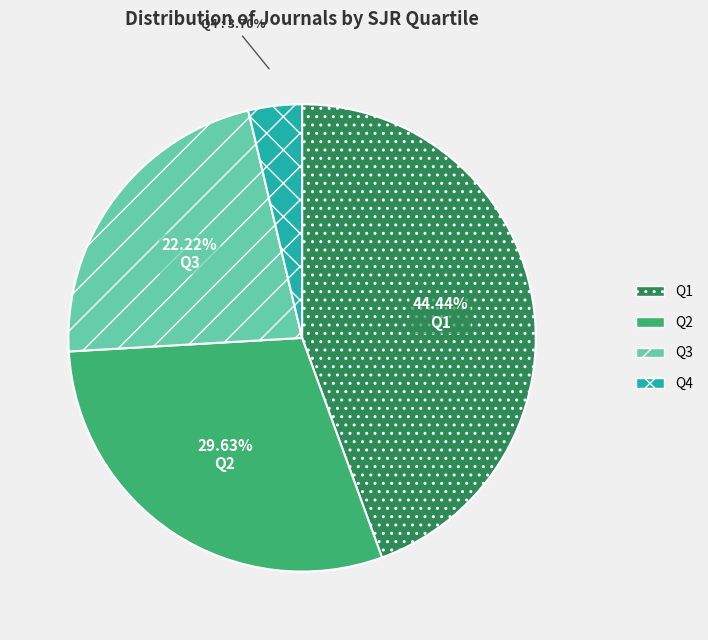

How many segments does this pie chart have?

4